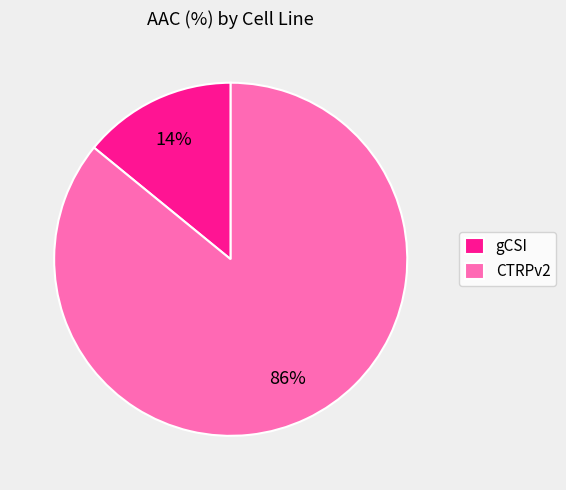

Does gCSI account for over 50% of the chart?

No